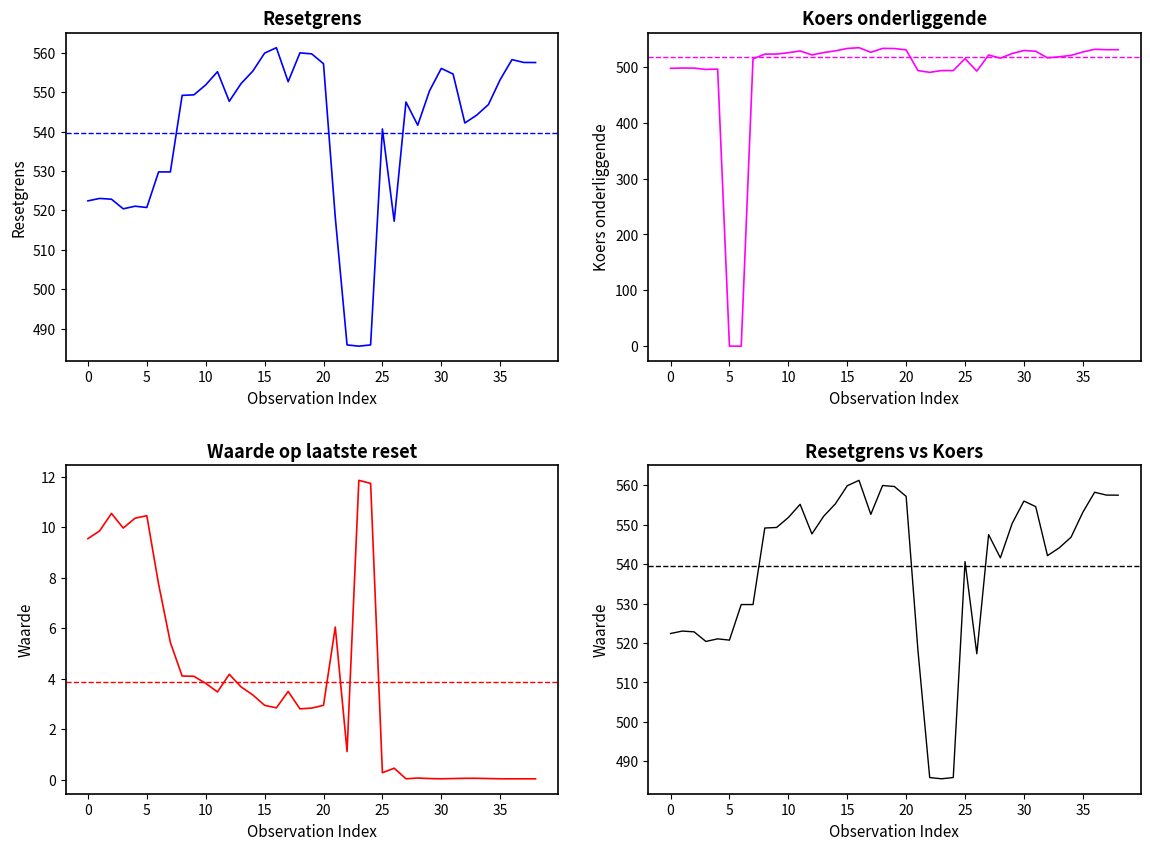

How many series are shown in this chart?

3